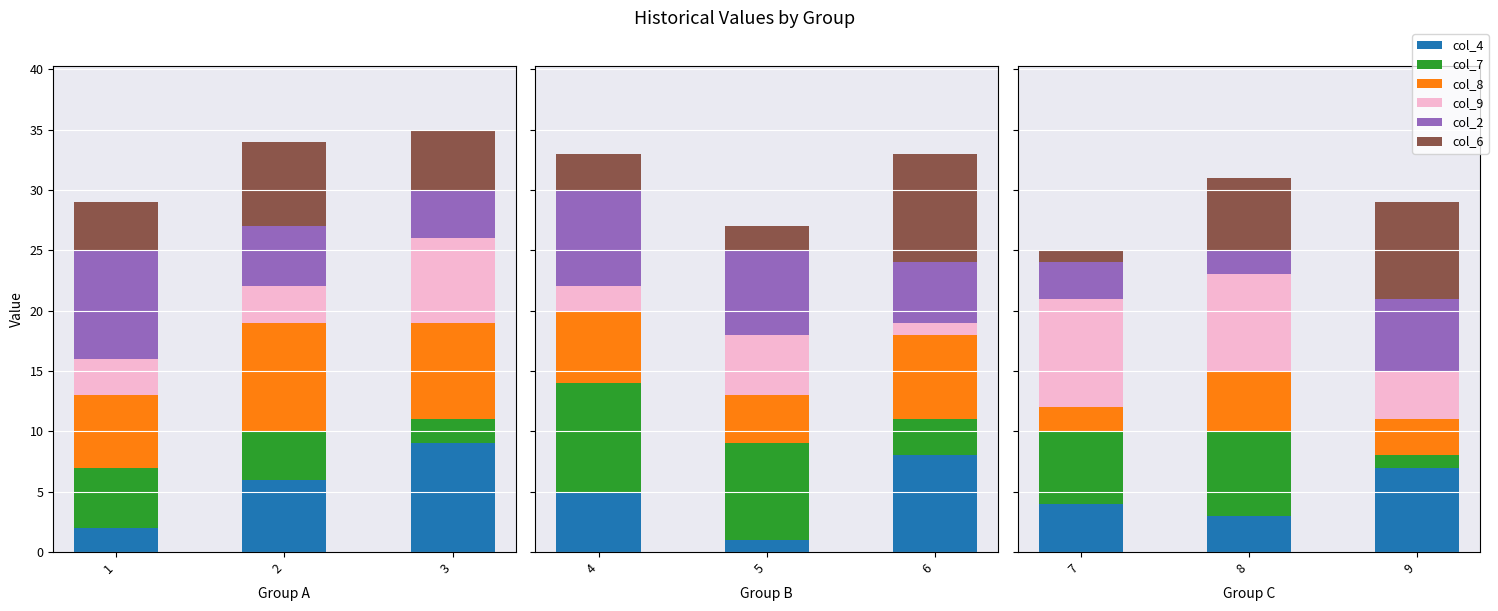

How many bars are there in each group?

6